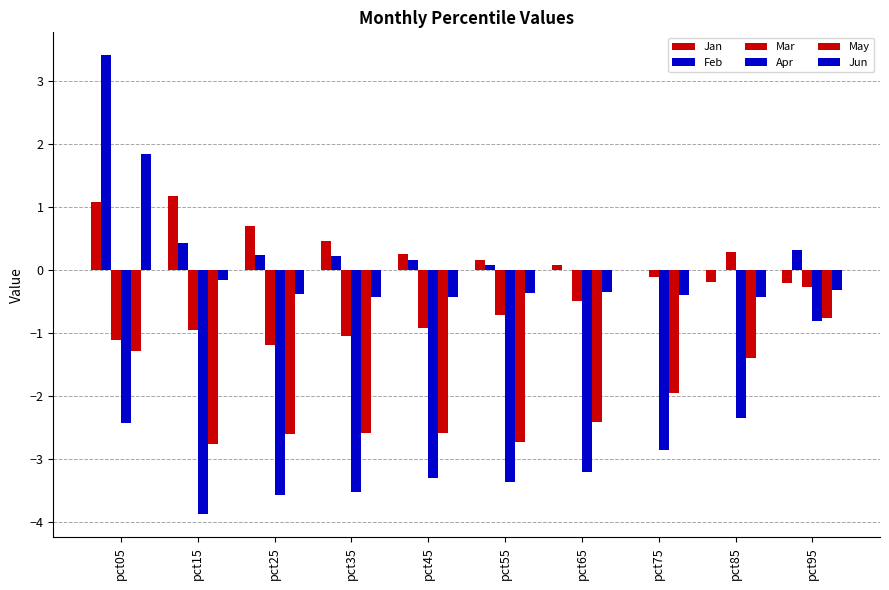

The value of Mar at pct35 is -1.0. True or false?

True